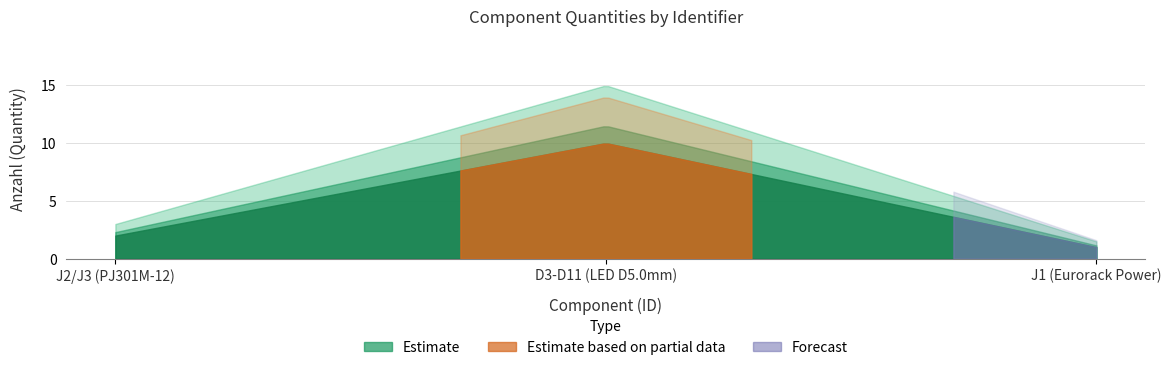

What is the value of the 3rd point from the left?

1